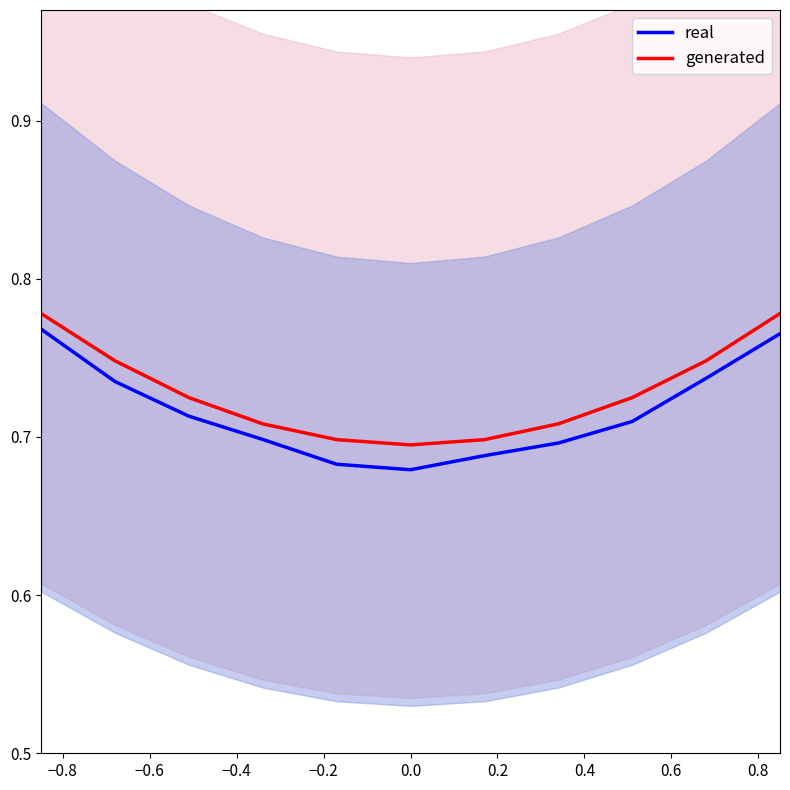

Rank the series by their maximum value, from lowest to highest.

real, generated